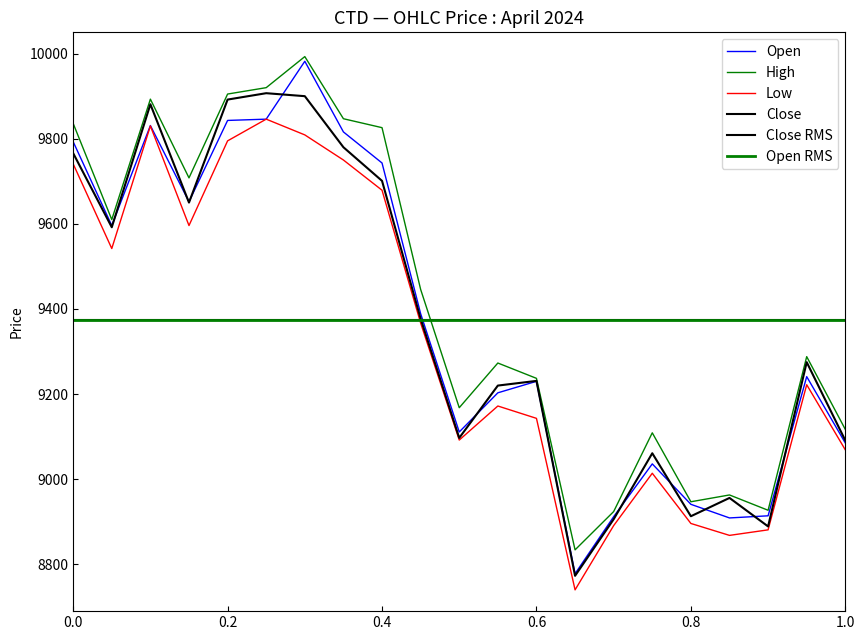

How many categories are shown in the chart?

21